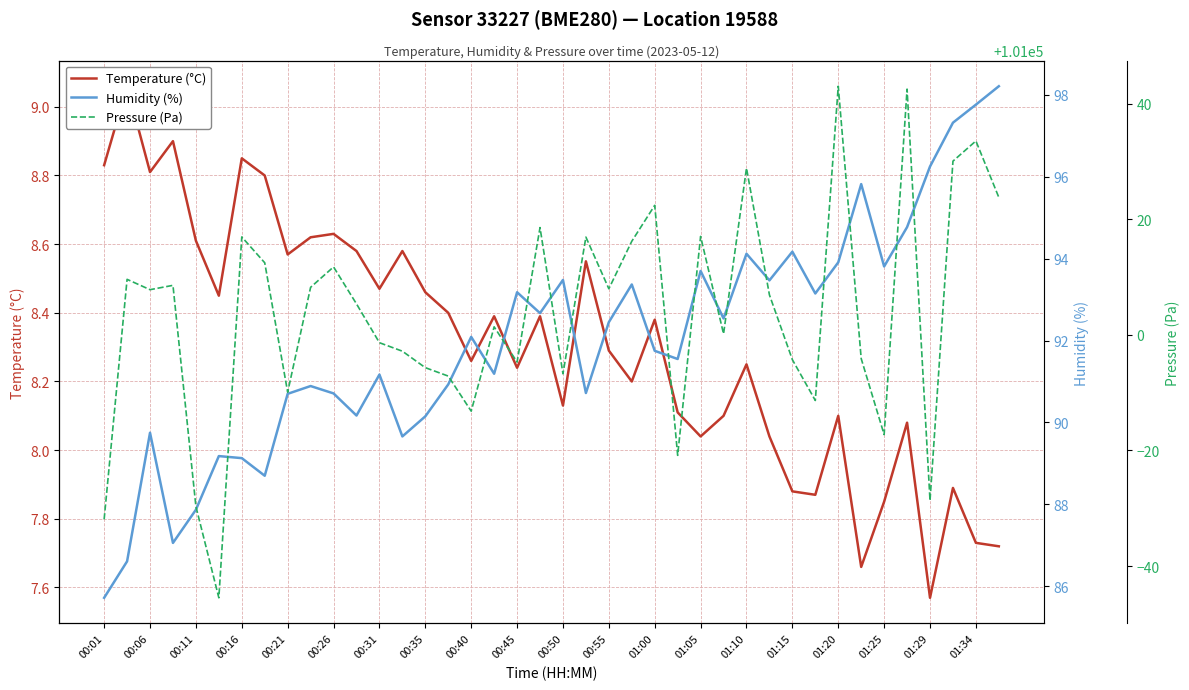

Is the value of Humidity (%) at 31 greater than the value of Temperature (°C) at 21?

Yes